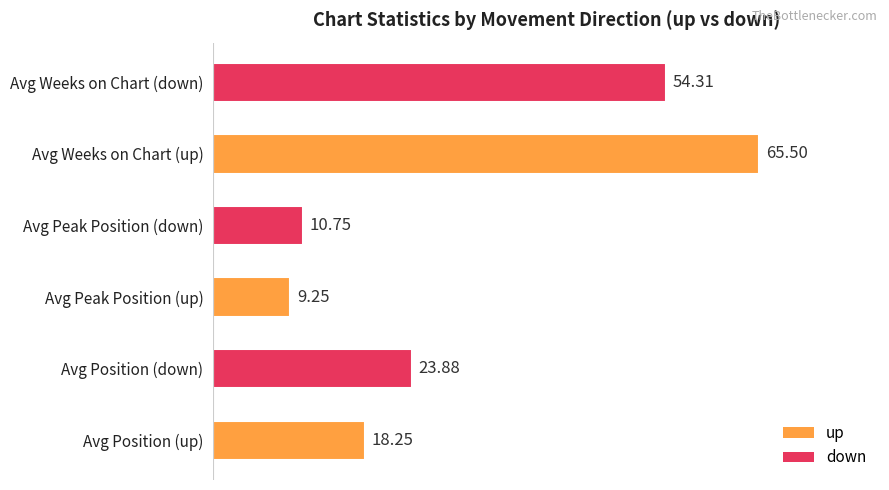

At which category does the chart reach its minimum across all series?

Avg Peak Position (up)